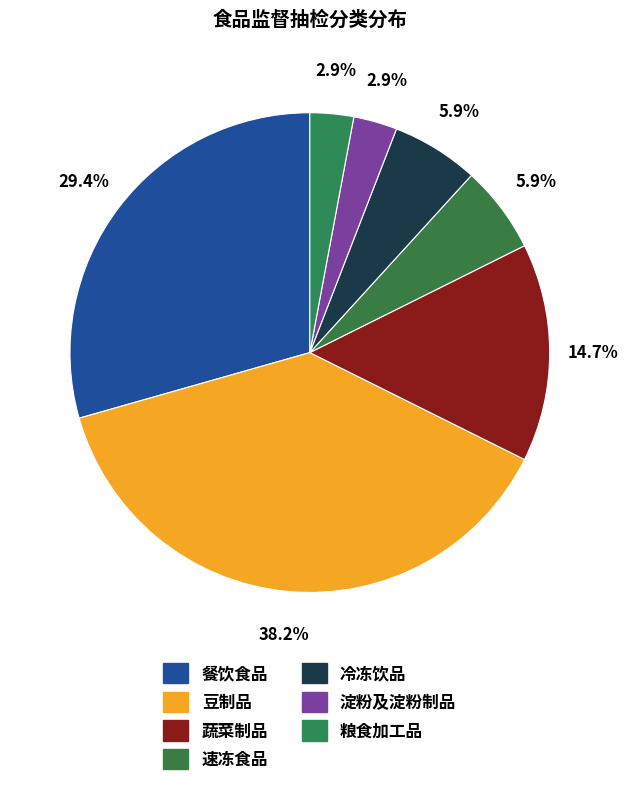

True or false: 粮食加工品 accounts for 1% of the total.

False